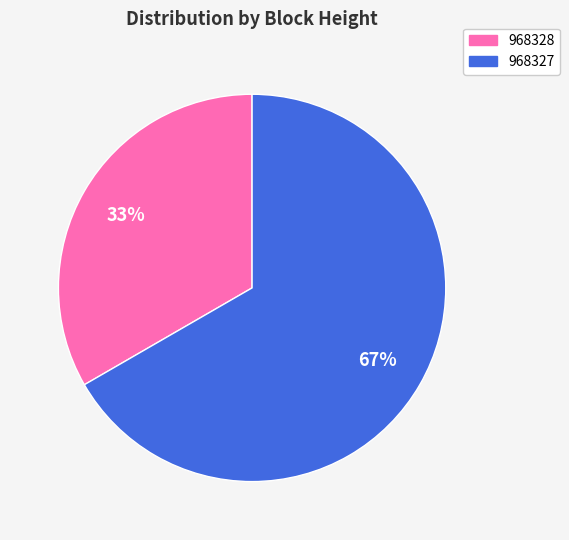

Rank the categories by value from highest to lowest.

968327, 968328